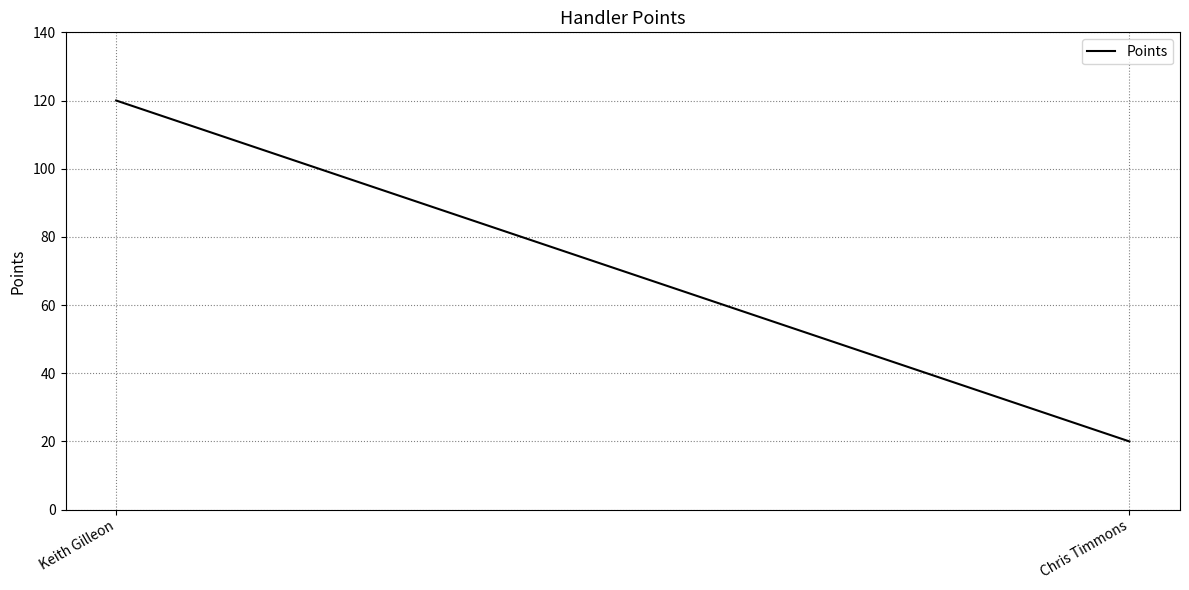

How many lines are shown in the chart?

1